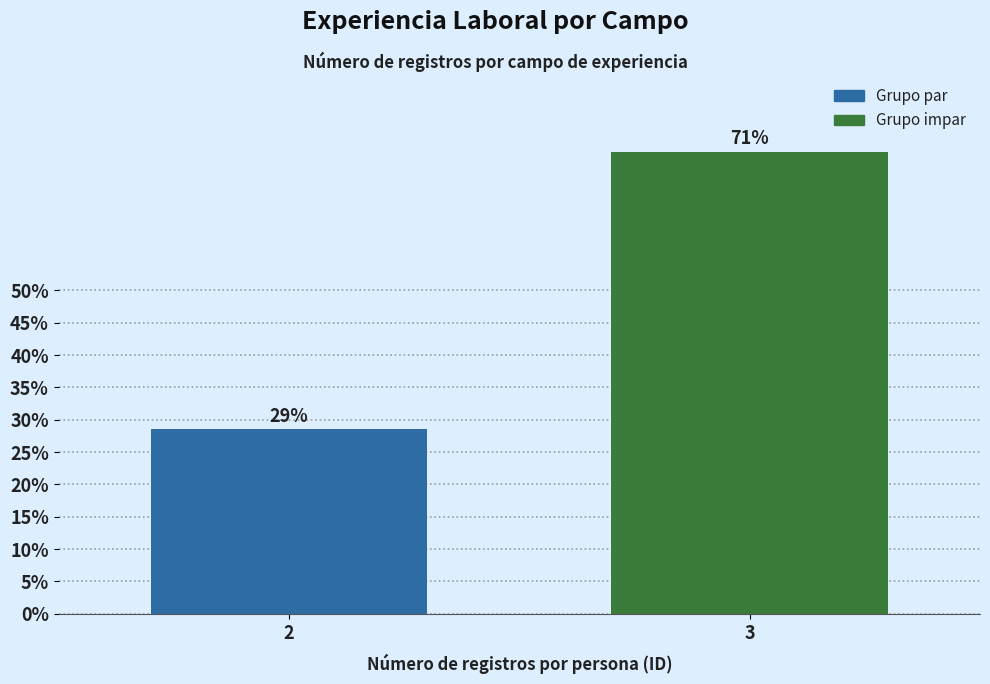

Are the bars horizontal?

No